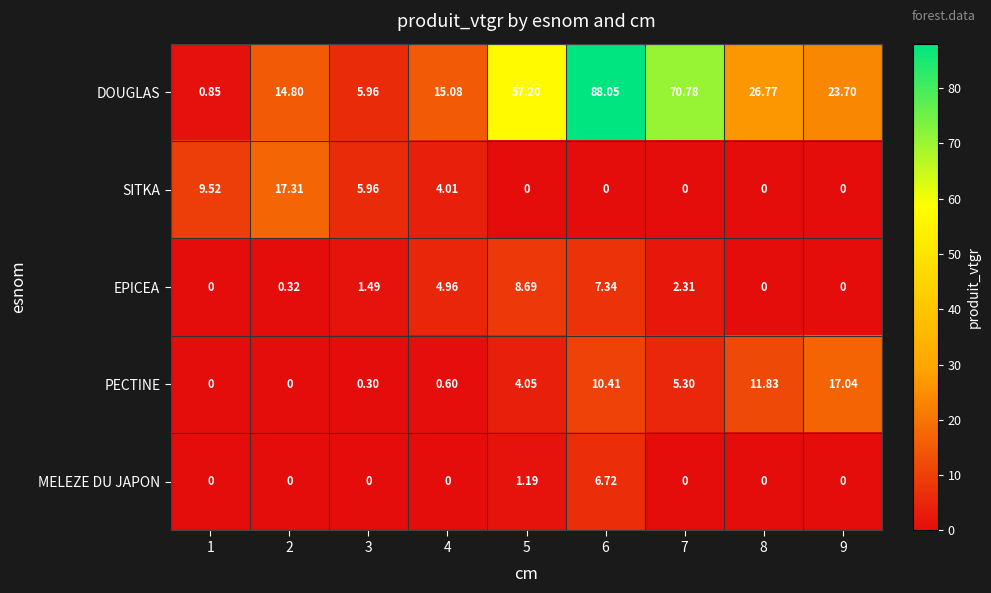

Is the value of EPICEA at 7 greater than the value of SITKA at 9?

Yes